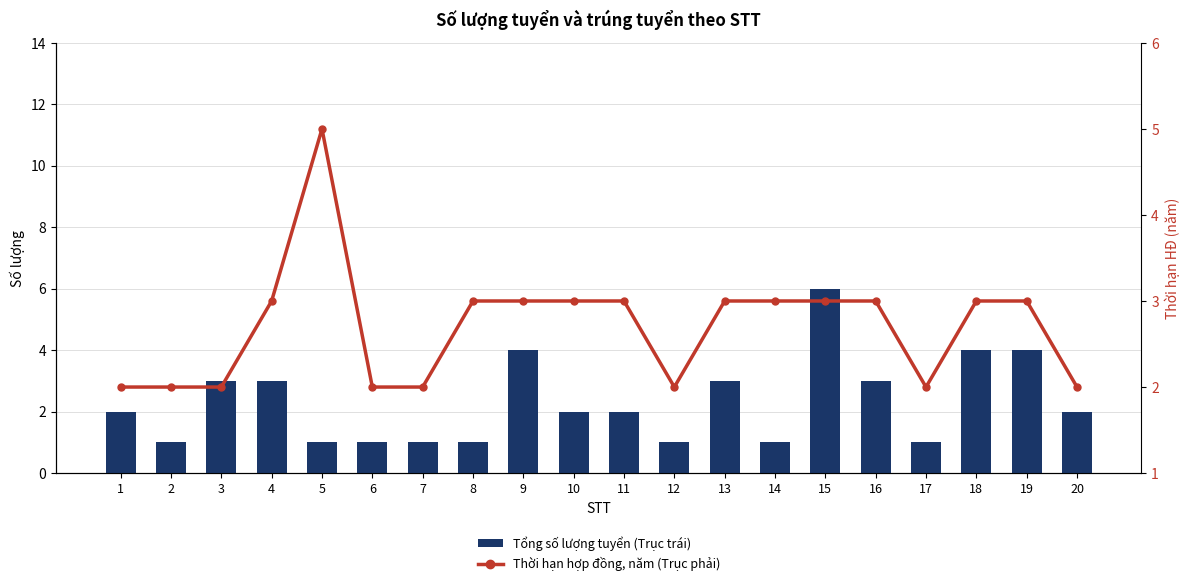

What is the highest value of the Tổng số lượng tuyển (Trục trái) series?

6